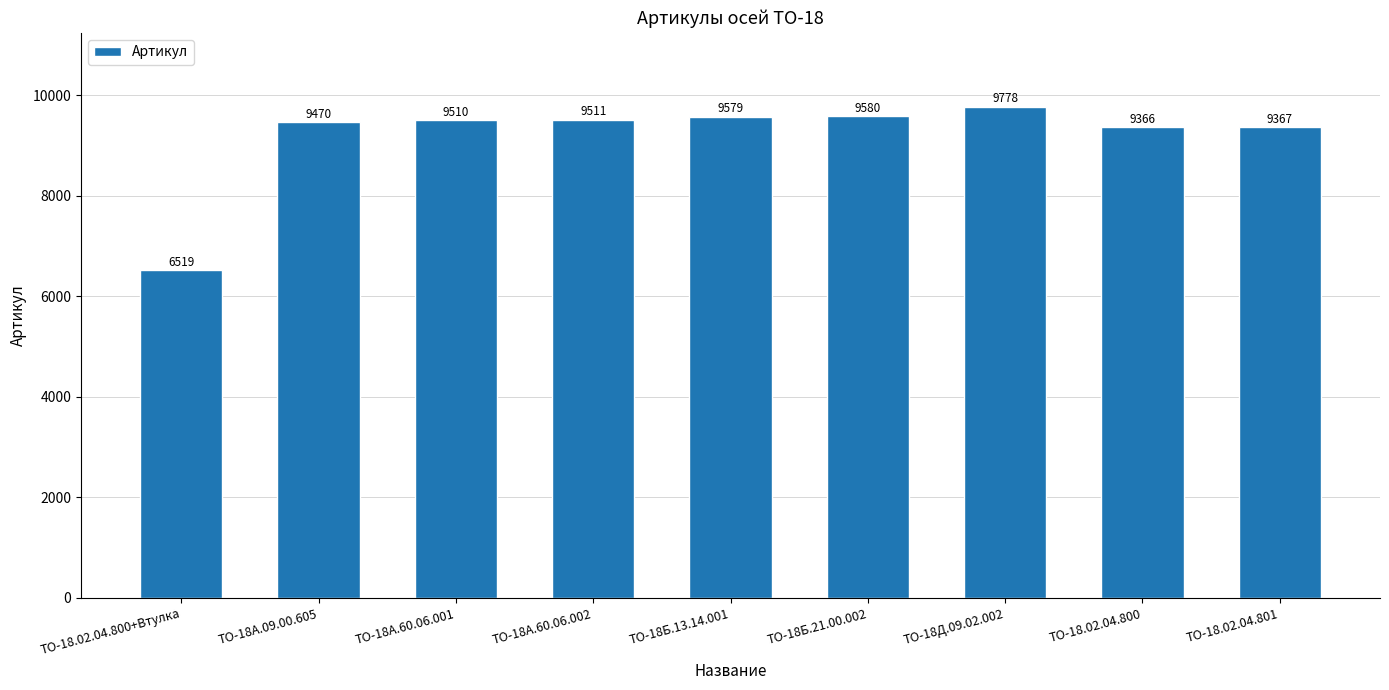

What is the change in value from ТО-18А.60.06.001 to ТО-18Б.13.14.001?

+69